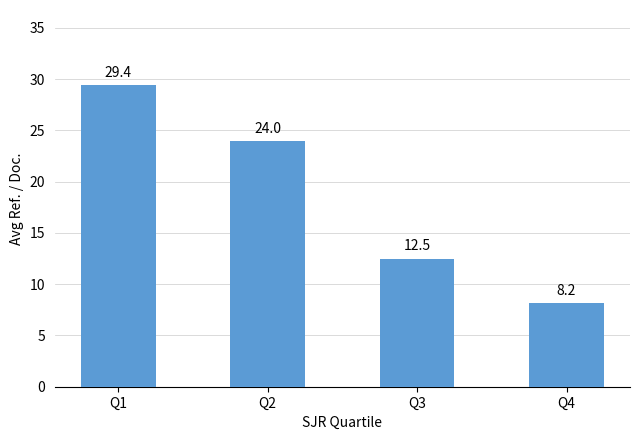

What is the value of the 2nd bar from the left?

24.0